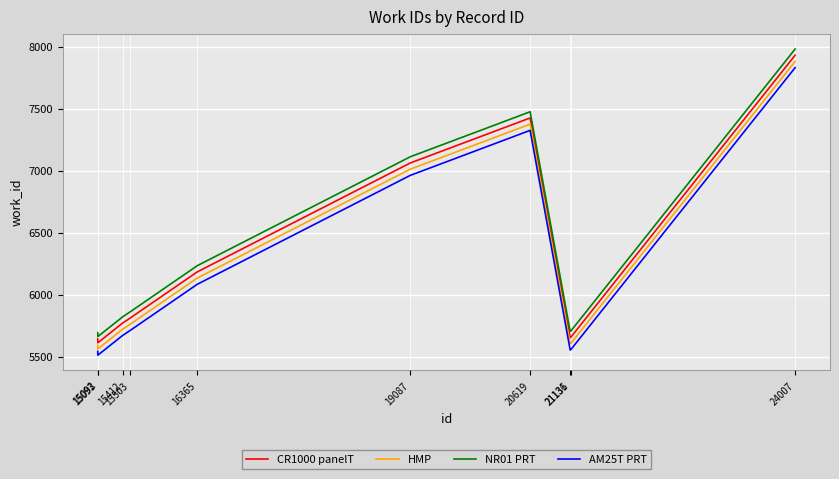

True or false: NR01 PRT and AM25T PRT cross at least once.

False